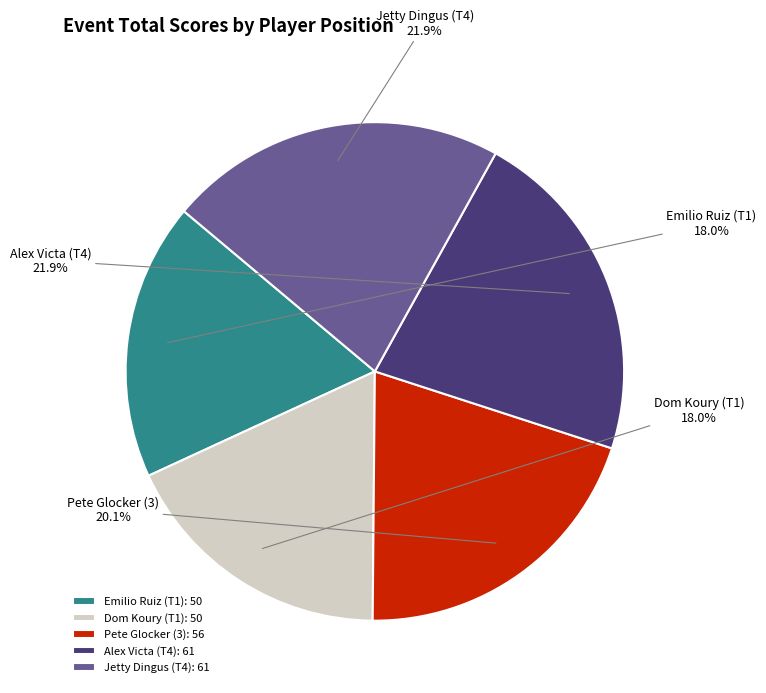

Is it true that Pete Glocker (3) is 29% of the pie?

False